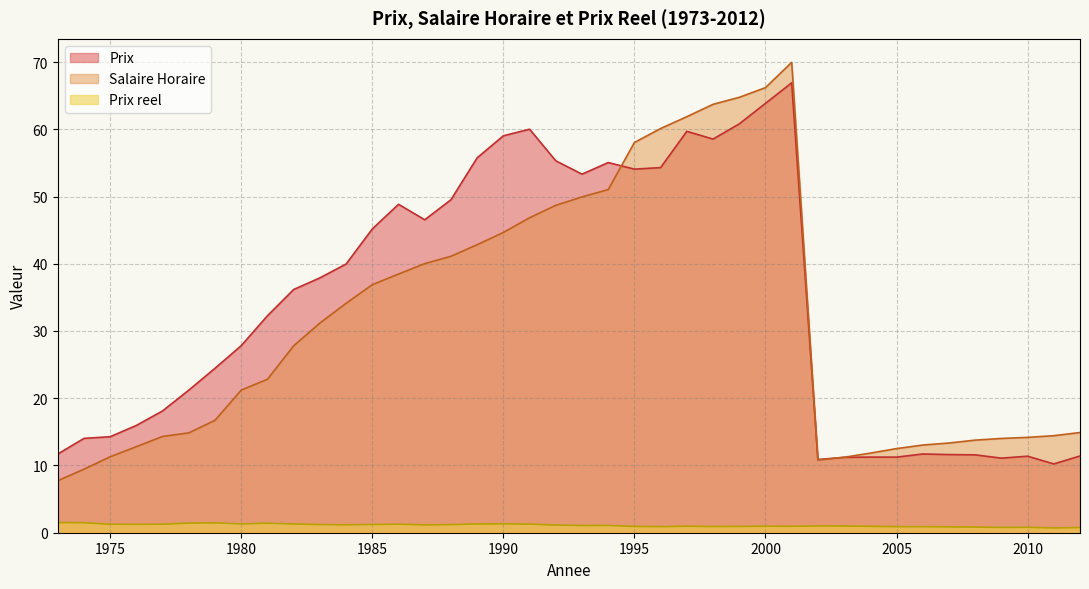

Is the value of Prix reel at 2005 greater than the value of Salaire Horaire at 2000?

No